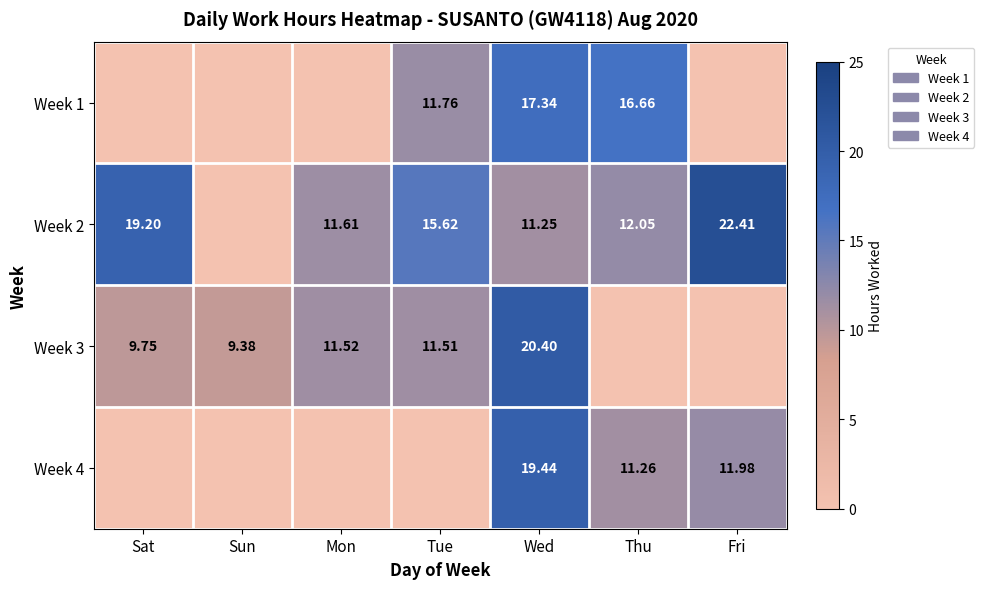

At how many categories does at least one series exceed 19?

3